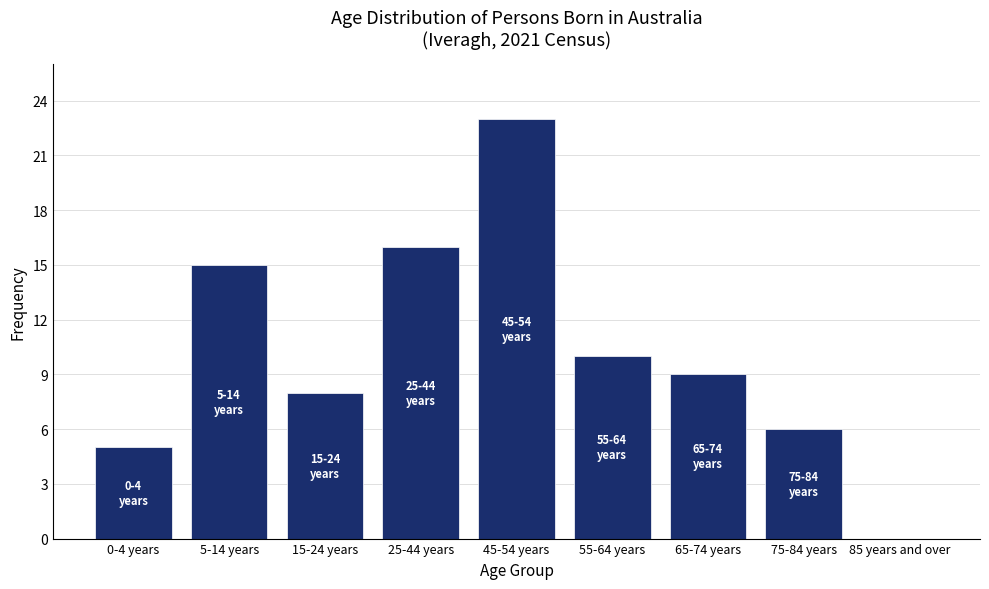

Reading right to left, transcribe all the data shown in this chart.

85 years and over=0	75-84 years=6	65-74 years=9	55-64 years=10	45-54 years=23	25-44 years=16	15-24 years=8	5-14 years=15	0-4 years=5